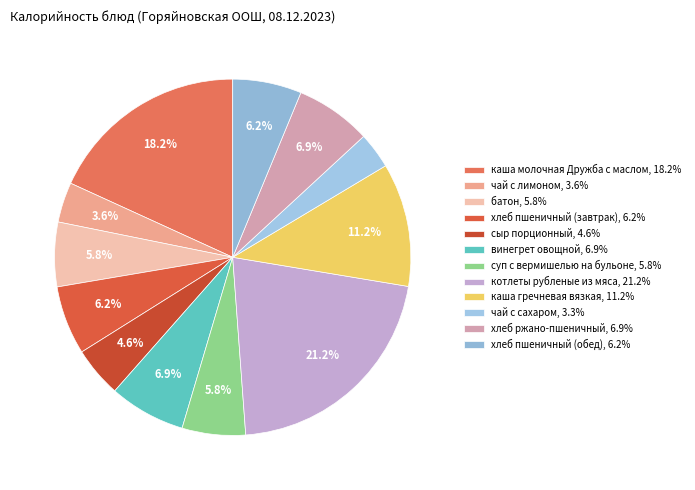

Rank the categories by value from lowest to highest.

чай с сахаром, чай с лимоном, сыр порционный, суп с вермишелью на бульоне, батон, хлеб пшеничный (завтрак), хлеб пшеничный (обед), хлеб ржано-пшеничный, винегрет овощной, каша гречневая вязкая, каша молочная Дружба с маслом, котлеты рубленые из мяса